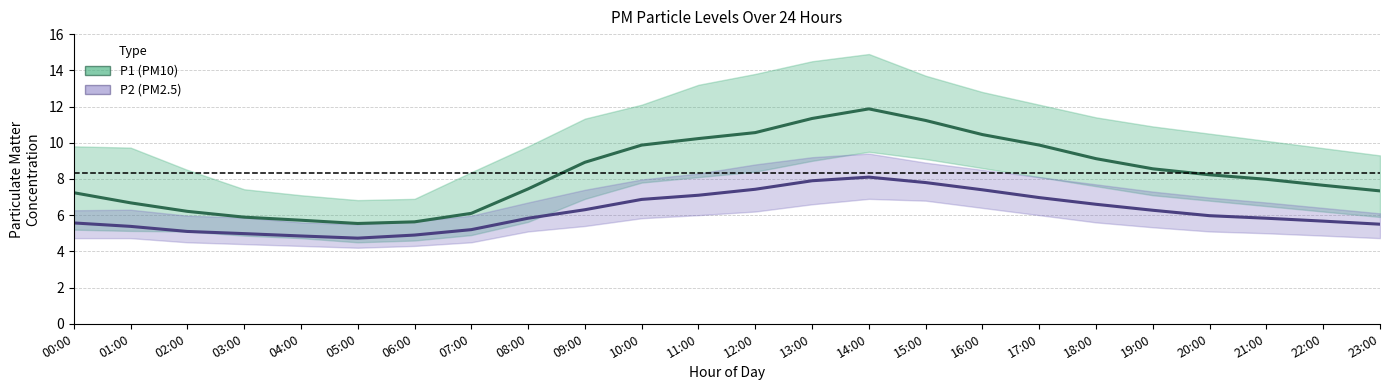

Is it true that P1 (PM10) equals 15.3 at 17:00?

False